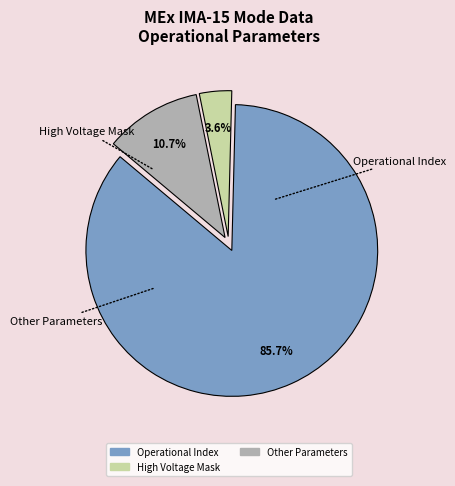

Does any single category account for the majority?

Yes